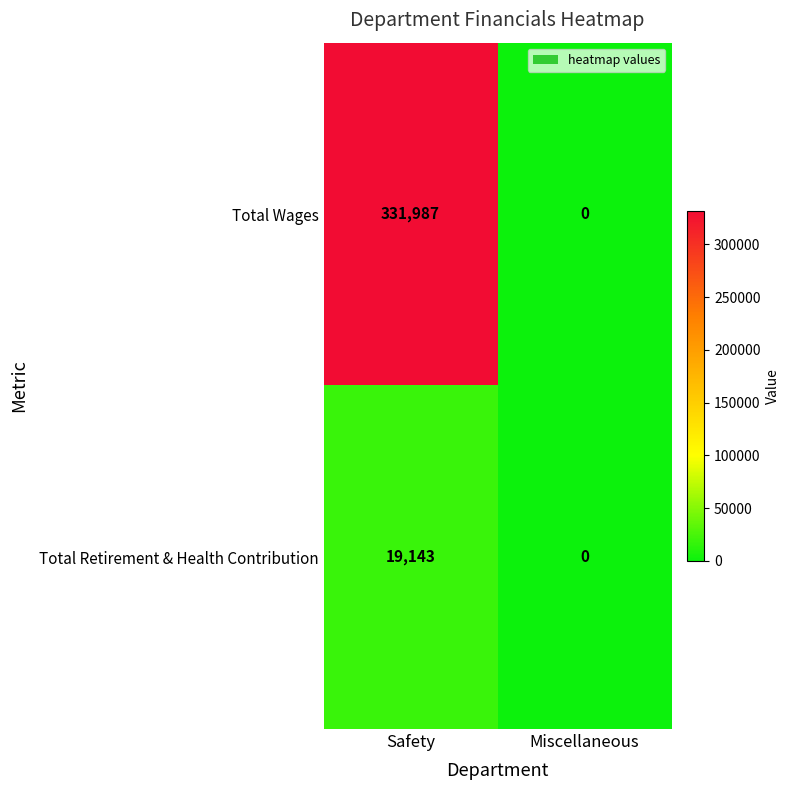

Reading left to right, list all the values displayed in this chart.

Total Wages: 331987	0
Total Retirement & Health Contribution: 19143	0